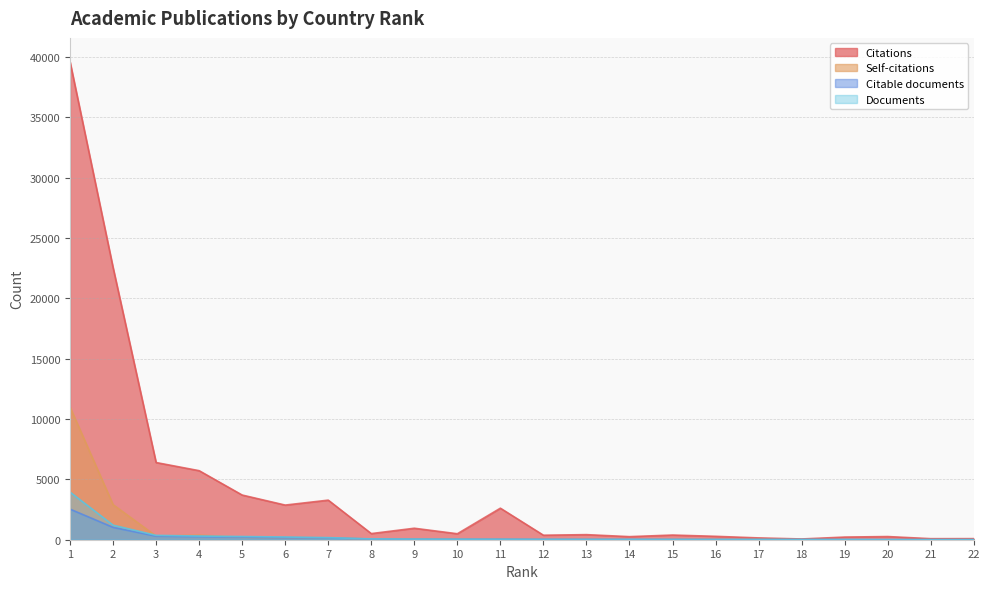

Where is the first local minimum for Citations?

6